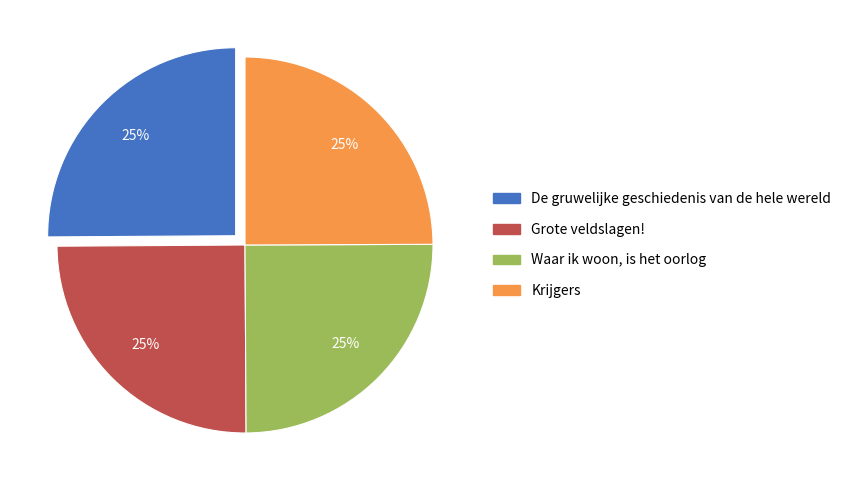

Count the number of slices in the pie.

4